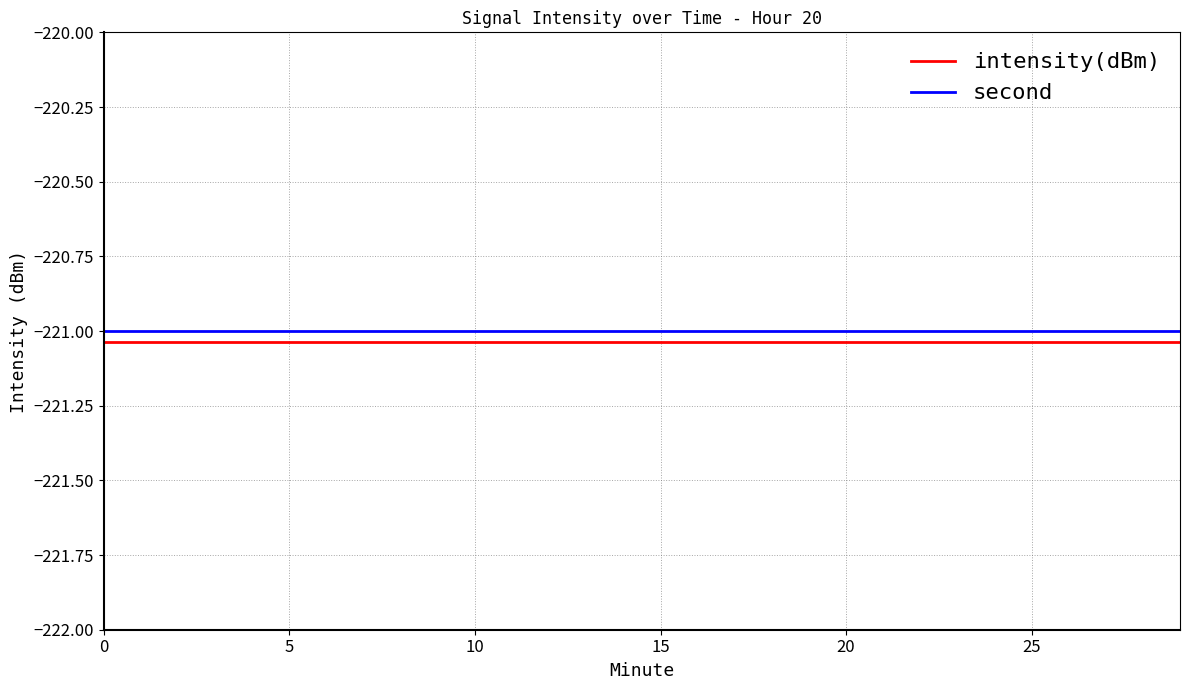

True or false: second and intensity(dBm) intersect in this chart.

False